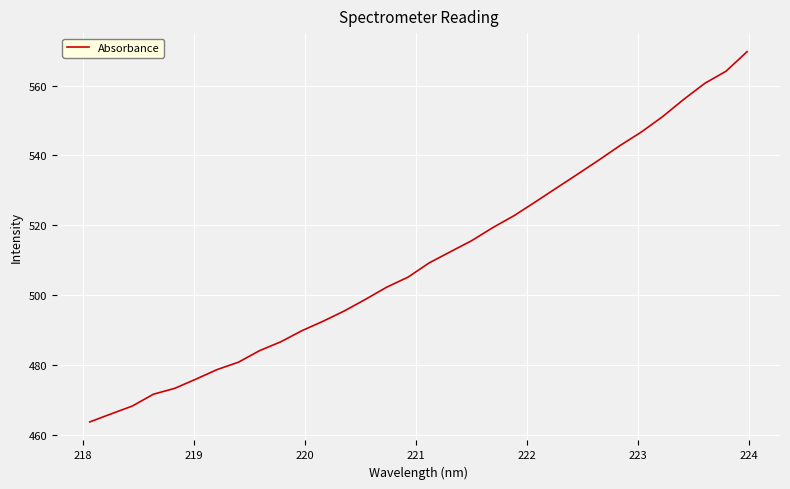

What is the minimum value shown in the chart?

463.7